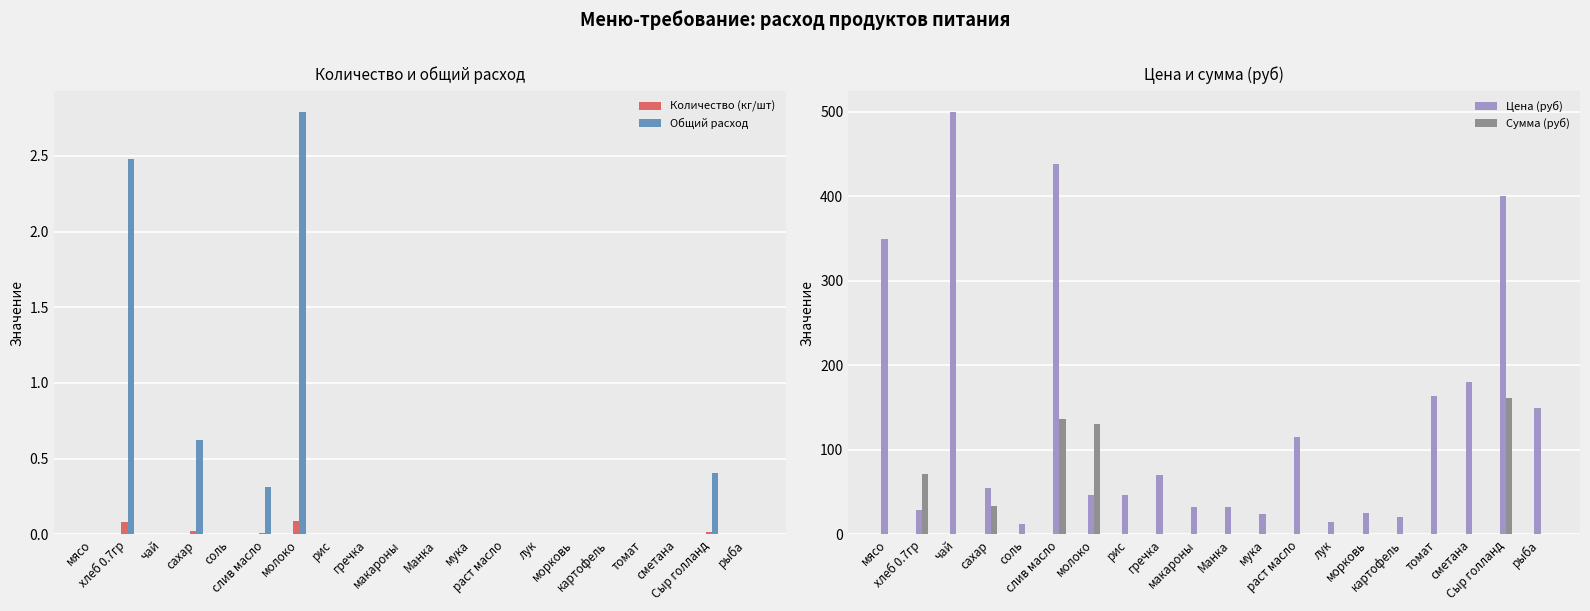

What is the sum of all Цена (руб) values?

2705.8